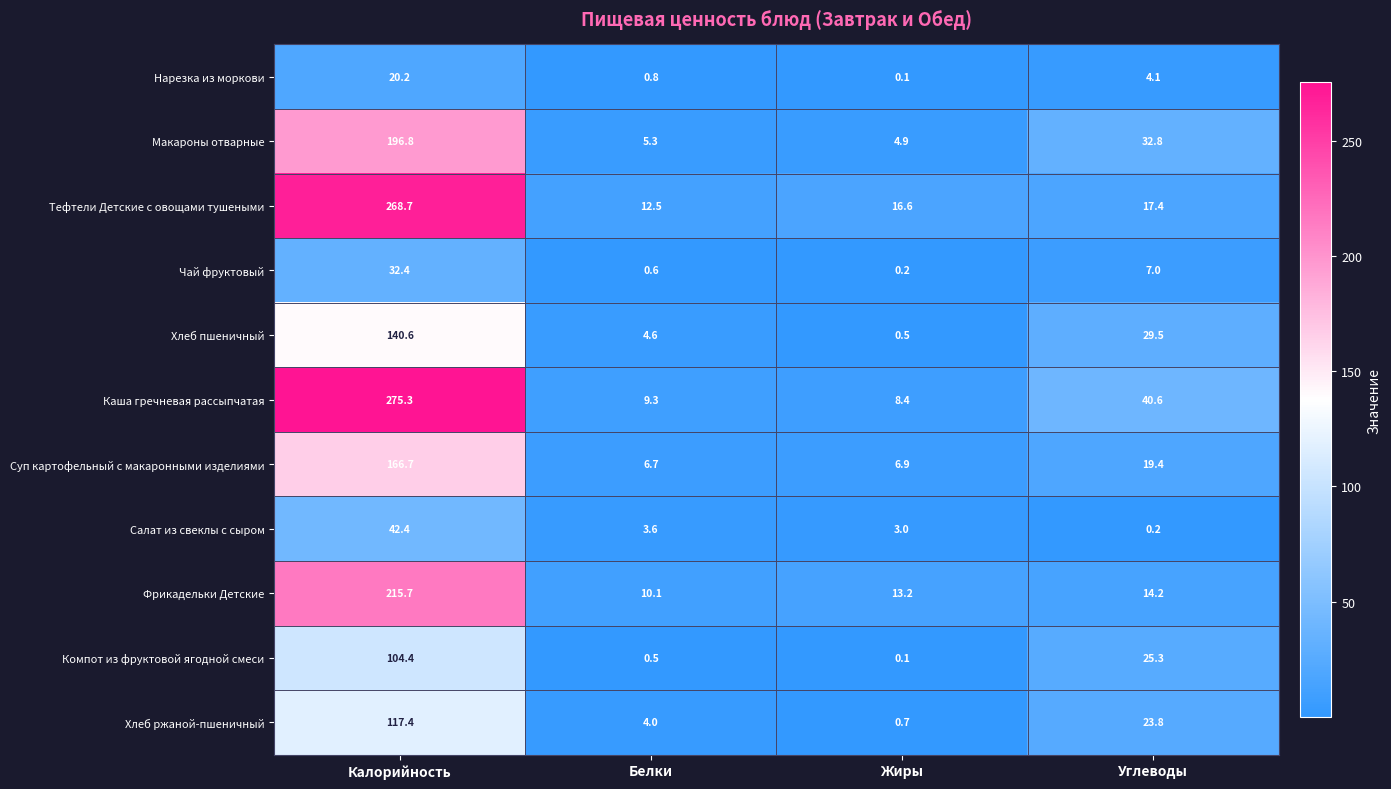

Read the Фрикадельки Детские value at Углеводы.

14.2